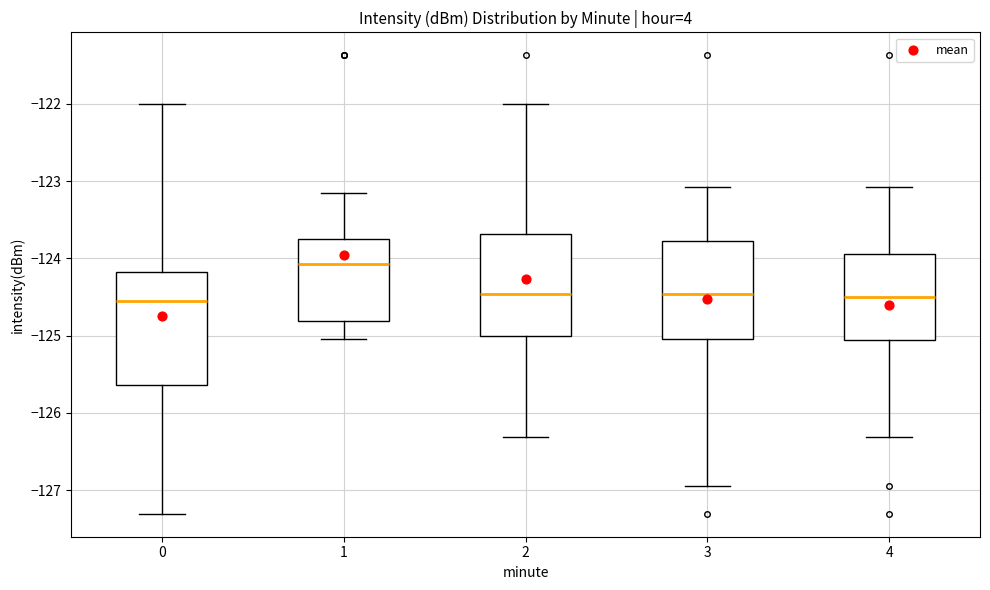

Reading left to right, read every box against the y-axis: the position of its median line, the range the box covers, and the ends of its whiskers. The values are not printed on the chart, so give them approximately, as read against the axis.

0: median -124.6, box -125.6 to -124.2, whiskers -127.3 to -122.0
1: median -124.1, box -124.8 to -123.8, whiskers -125.1 to -123.2
2: median -124.5, box -125.0 to -123.7, whiskers -126.3 to -122.0
3: median -124.5, box -125.1 to -123.8, whiskers -127.0 to -123.1
4: median -124.5, box -125.1 to -123.9, whiskers -126.3 to -123.1